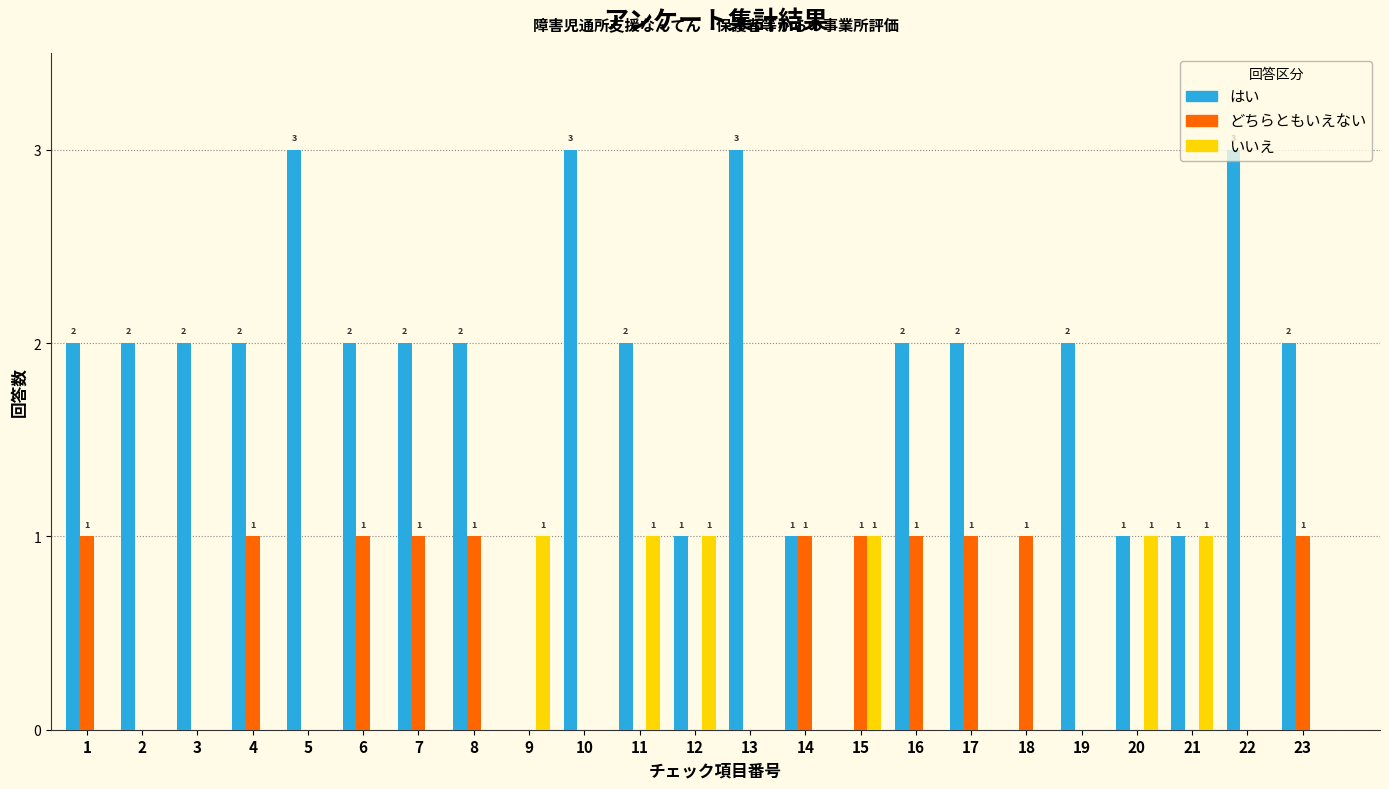

The いいえ series shows 0 at 4. True or false?

True